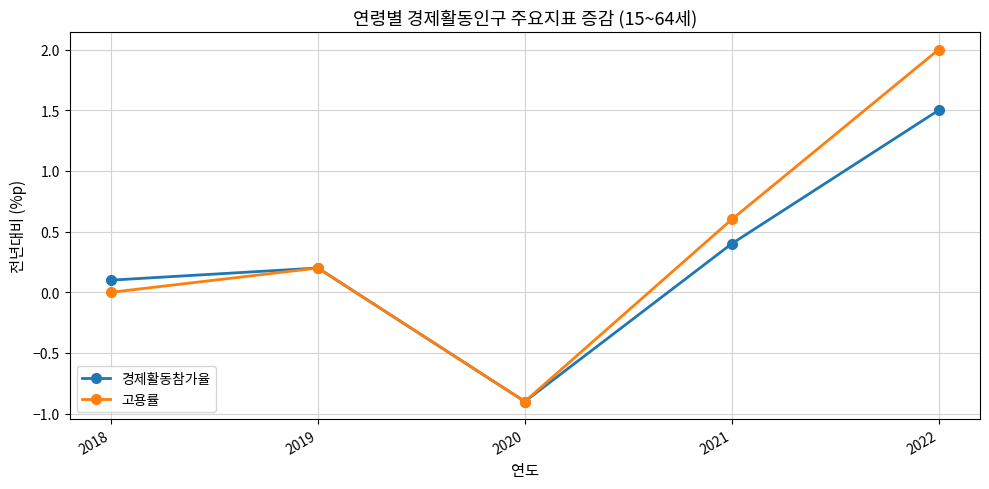

What are all the series names shown in the legend?

경제활동참가율, 고용률